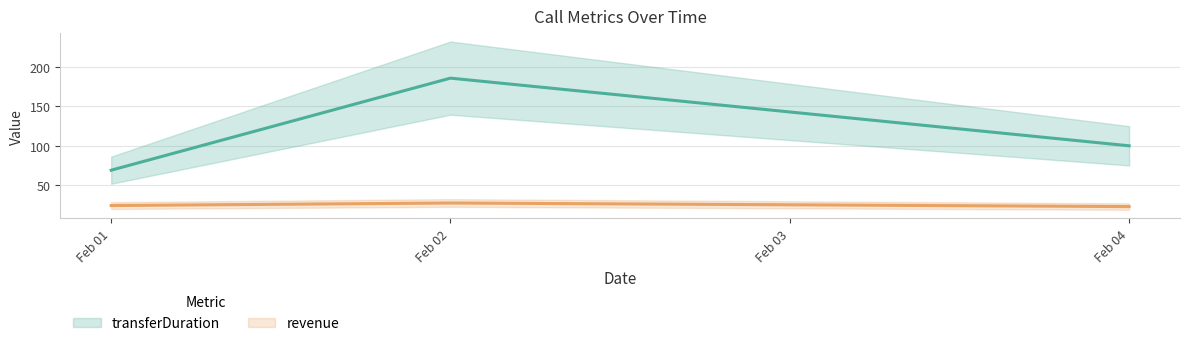

Between Feb 04 and Feb 01, which is larger?

Feb 04